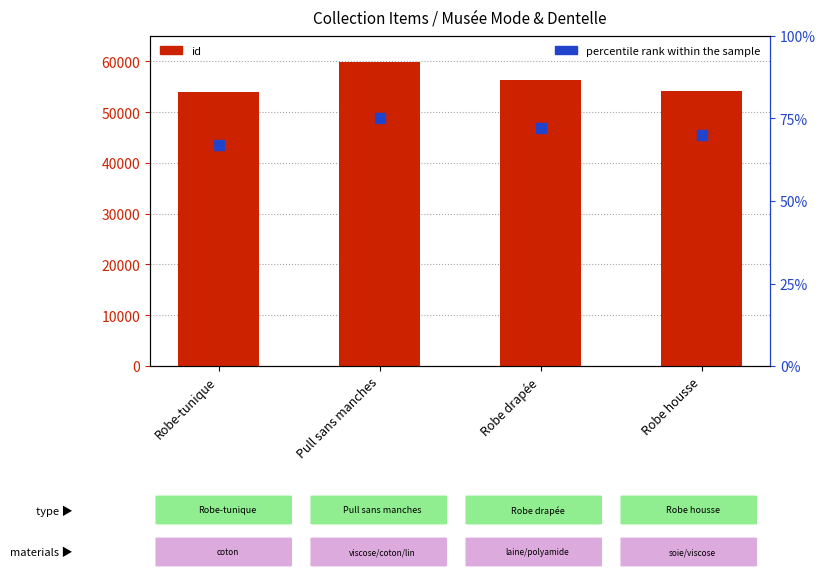

Which series reaches the maximum Y coordinate?

id